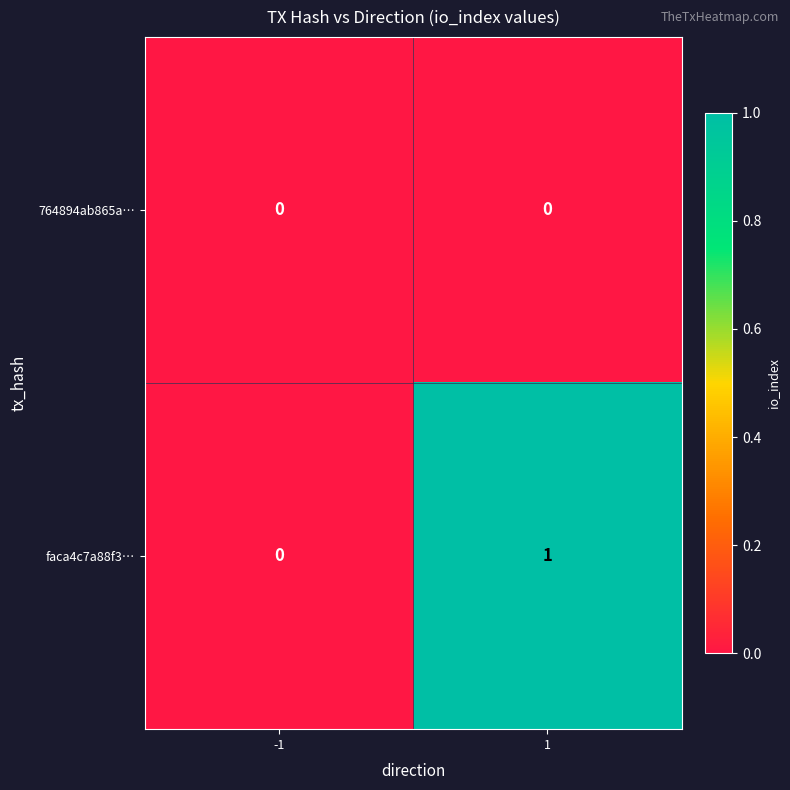

List the series in order of their overall mean, highest first.

faca4c7a88f3…, 764894ab865a…